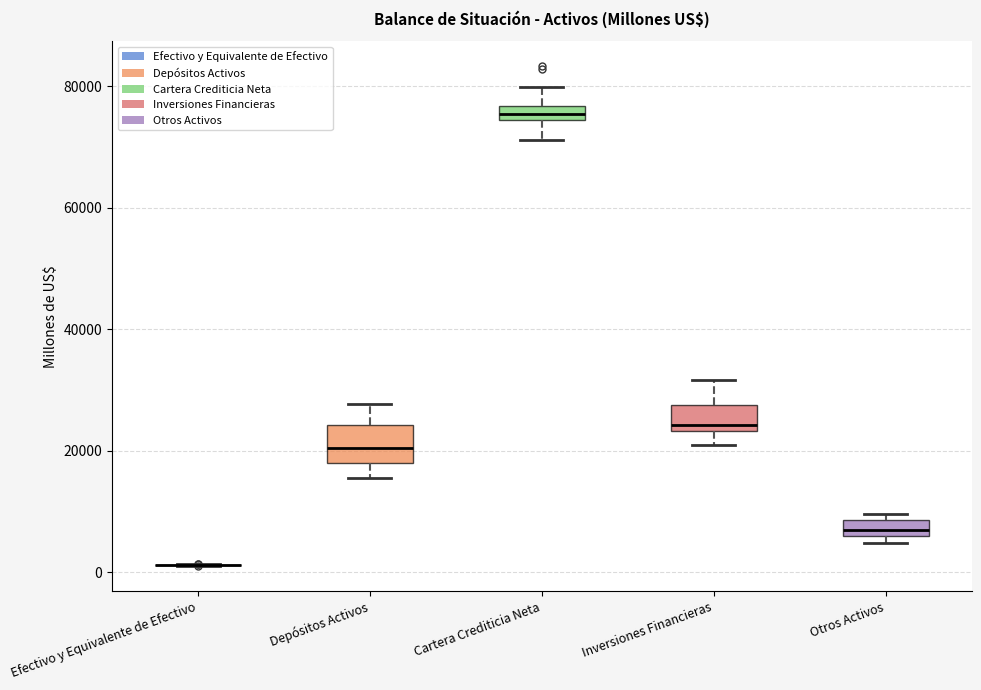

Where is the lower edge of the box for Otros Activos on the y-axis? The values are not printed on the chart, so give them approximately, as read against the axis.

6000